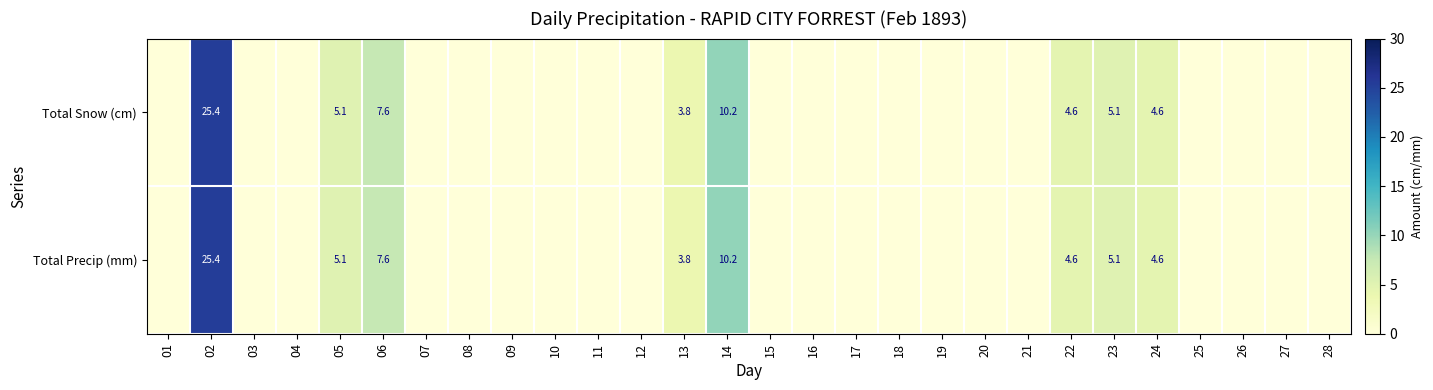

Between 06 and 10, which is larger?

06